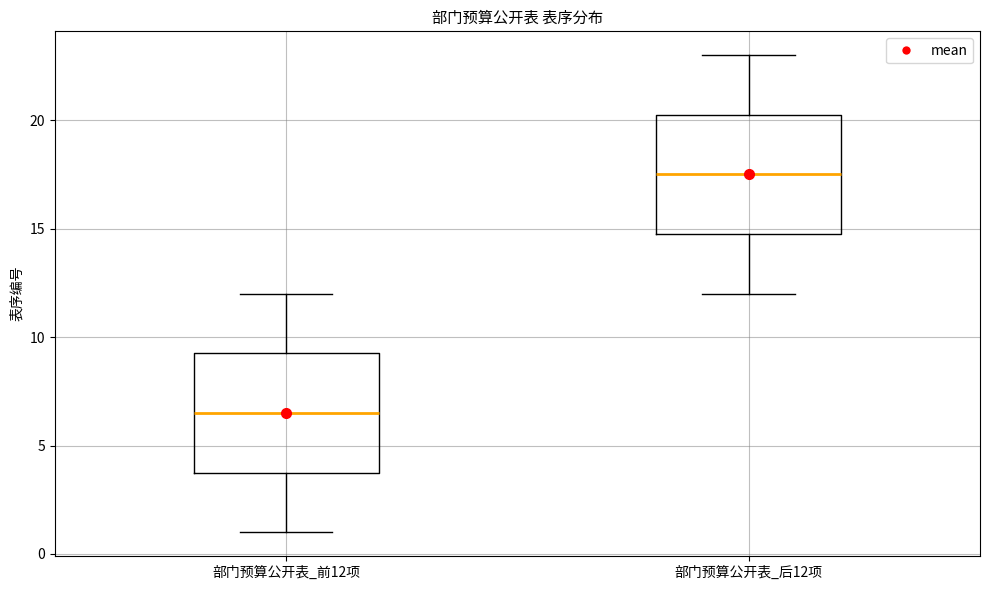

Reading left to right, read every box against the y-axis: the position of its median line, the range the box covers, and the ends of its whiskers. The values are not printed on the chart, so give them approximately, as read against the axis.

部门预算公开表_前12项: median 6.5, box 4.0 to 9.5, whiskers 1.0 to 12.0
部门预算公开表_后12项: median 17.5, box 15.0 to 20.5, whiskers 12.0 to 23.0